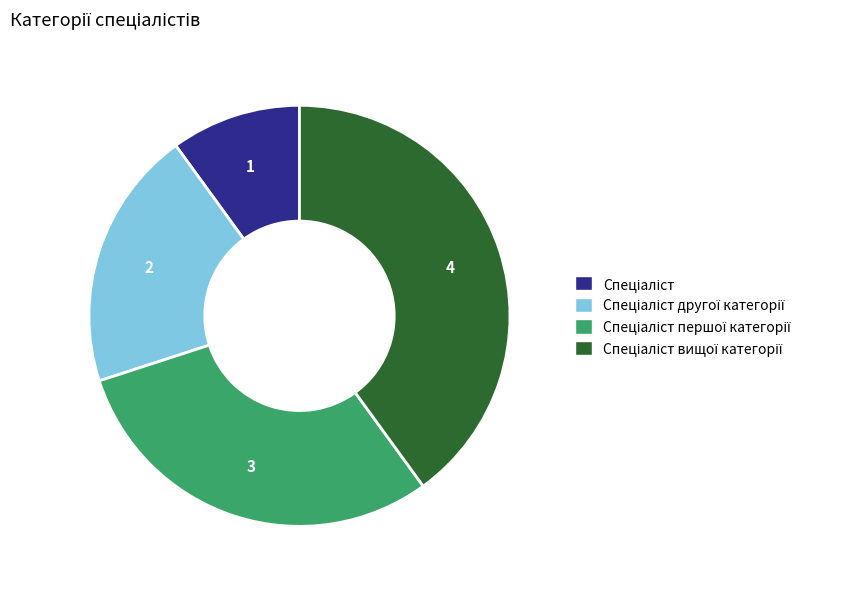

Is there a majority slice in this chart?

No